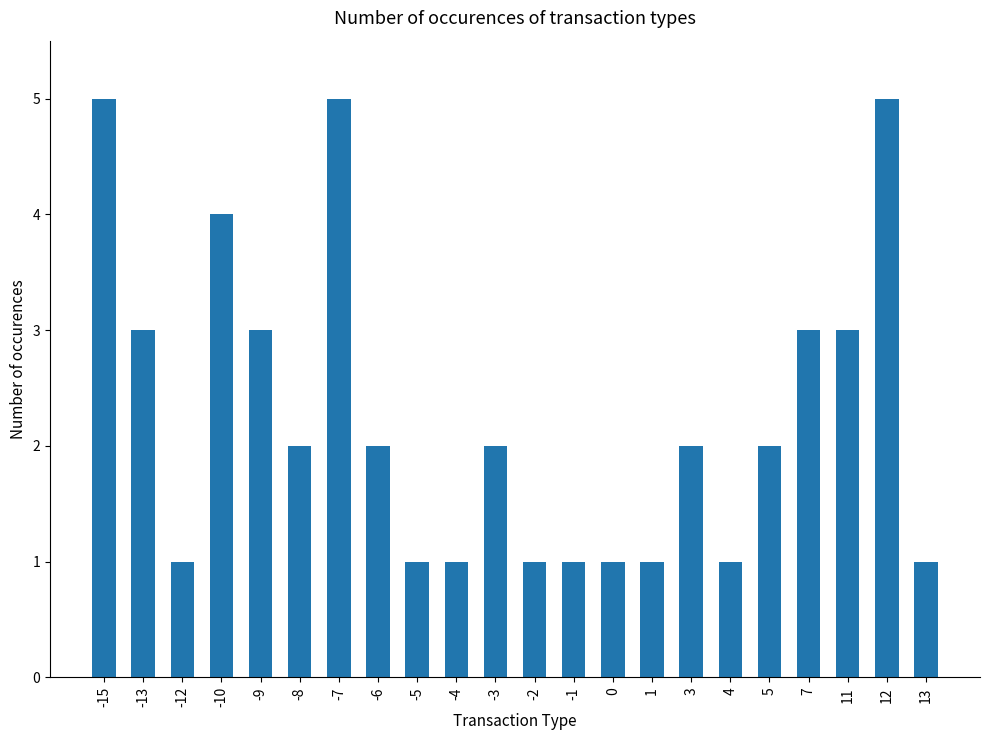

Which has a higher value, 11 or -2?

11